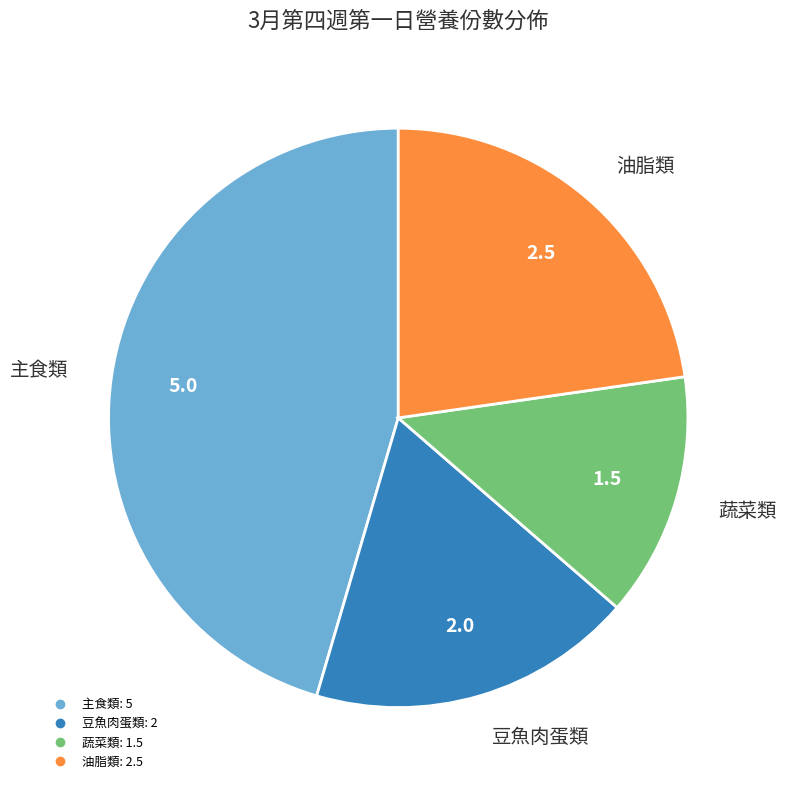

Is there a majority slice in this chart?

No